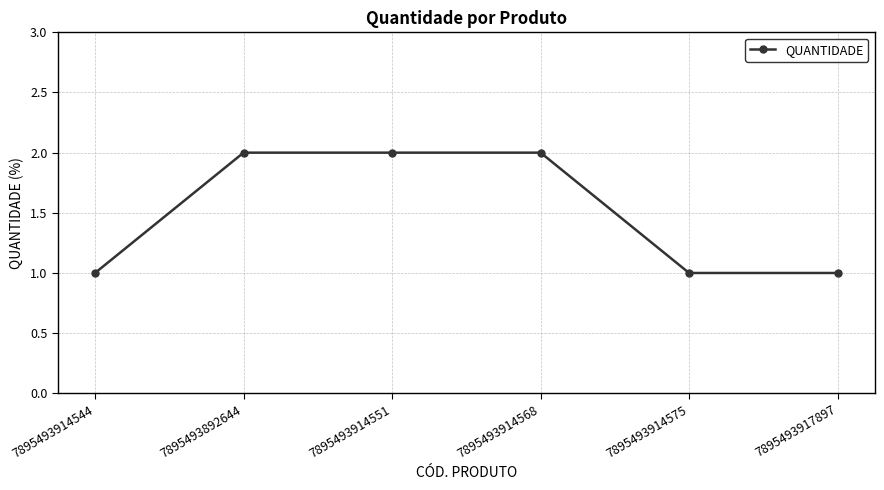

Does the chart have visible grid lines?

Yes